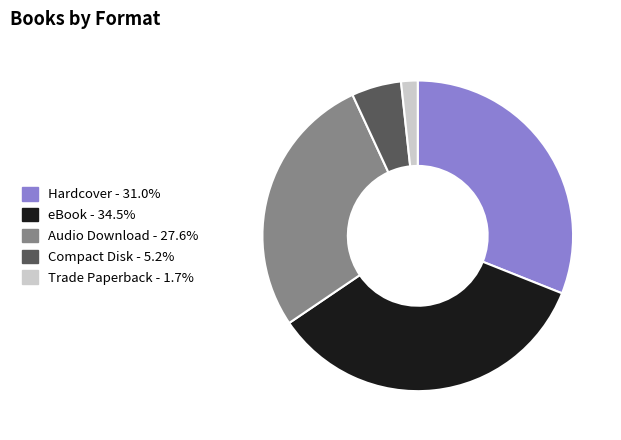

Is there any slice that represents more than half of the pie?

No